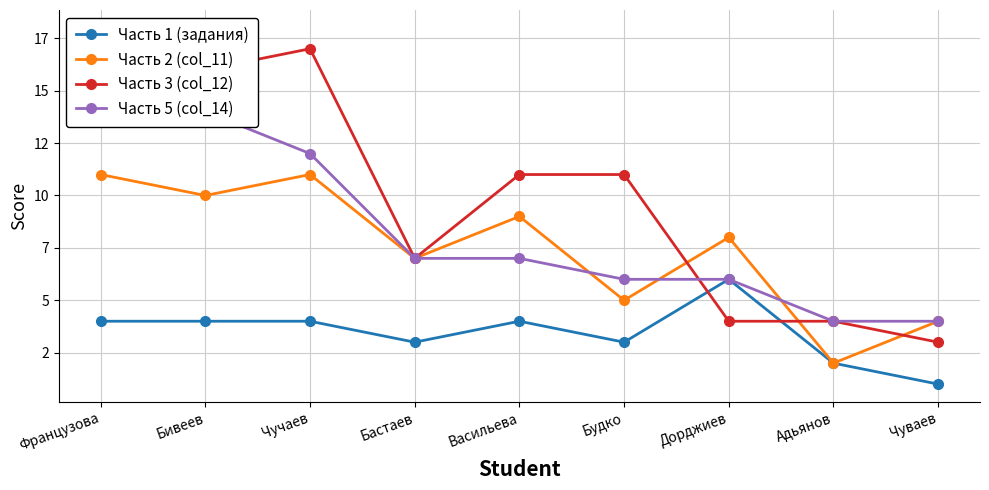

How many intersections are there between Часть 3 (col_12) and Часть 1 (задания)?

2